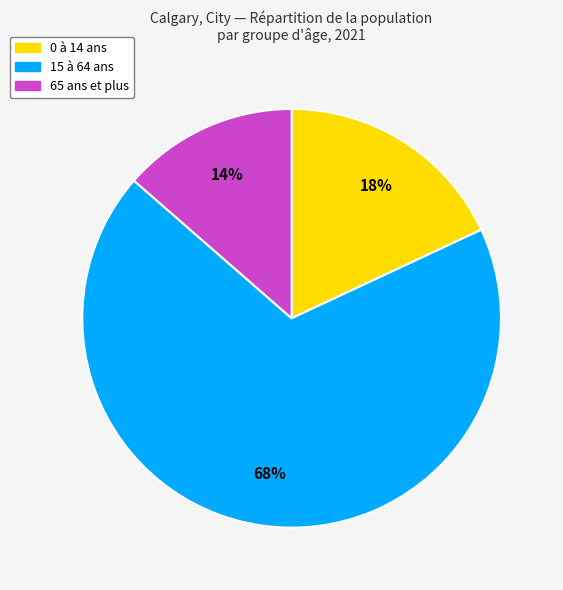

What is the smallest slice in the pie chart?

65 ans et plus